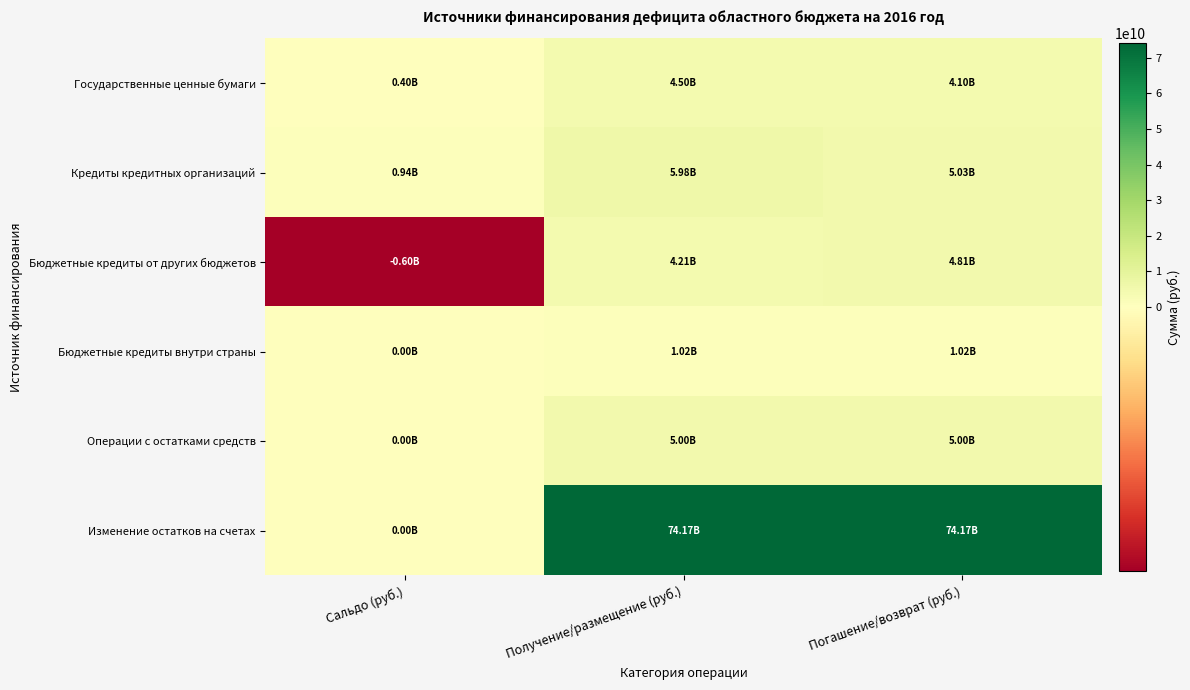

How many series are shown in this chart?

6